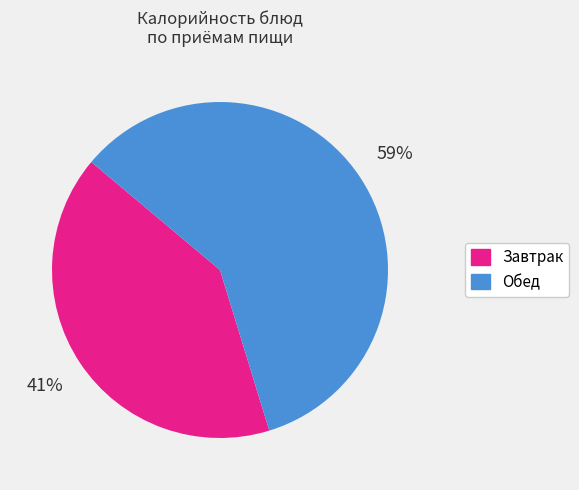

To the nearest percent, what is the average slice percentage?

50%